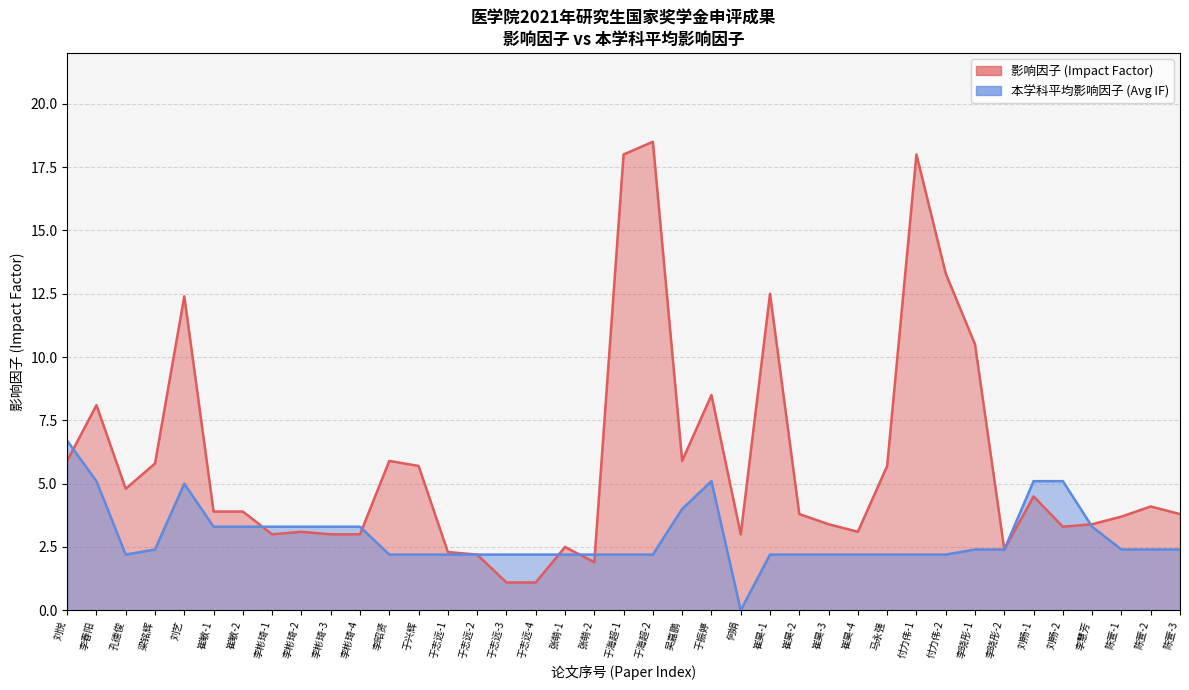

Between 李晓彤-1 and 陈萱-1, which series saw the biggest shift?

影响因子 (Impact Factor)